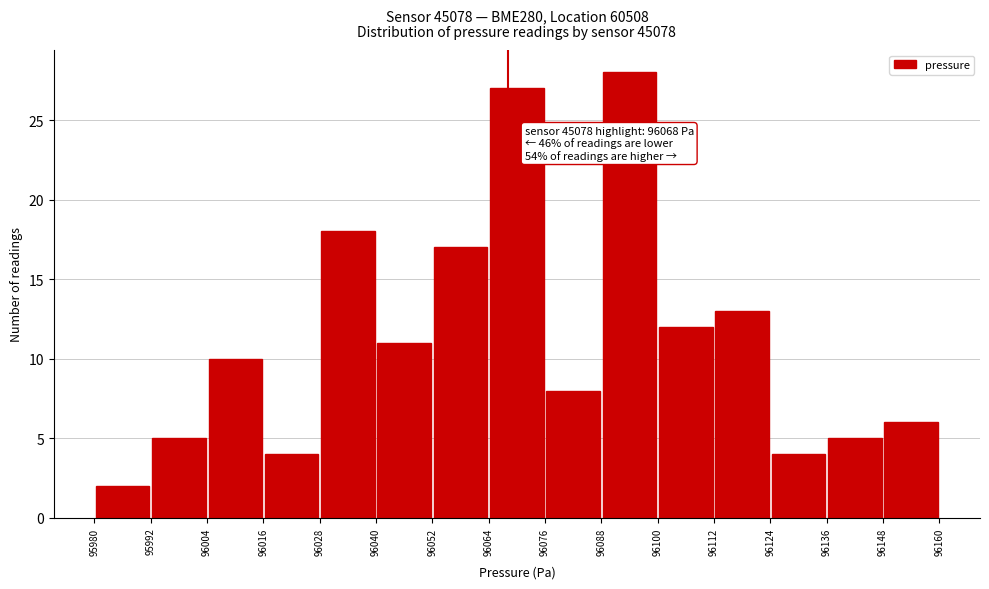

Which range on the x-axis has the tallest bar?

96088 to 96100